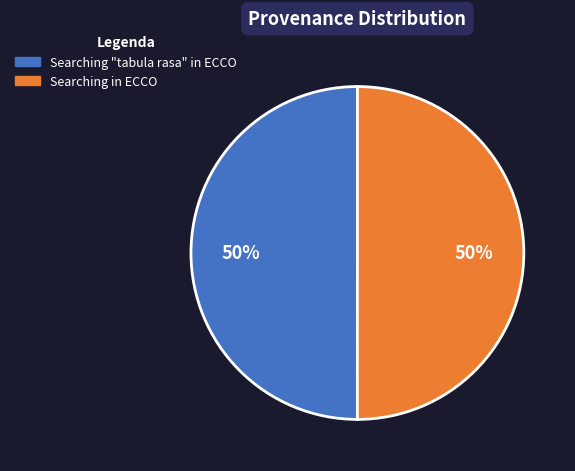

Do Searching in ECCO and Searching "tabula rasa" in ECCO together represent more than half of the pie?

Yes